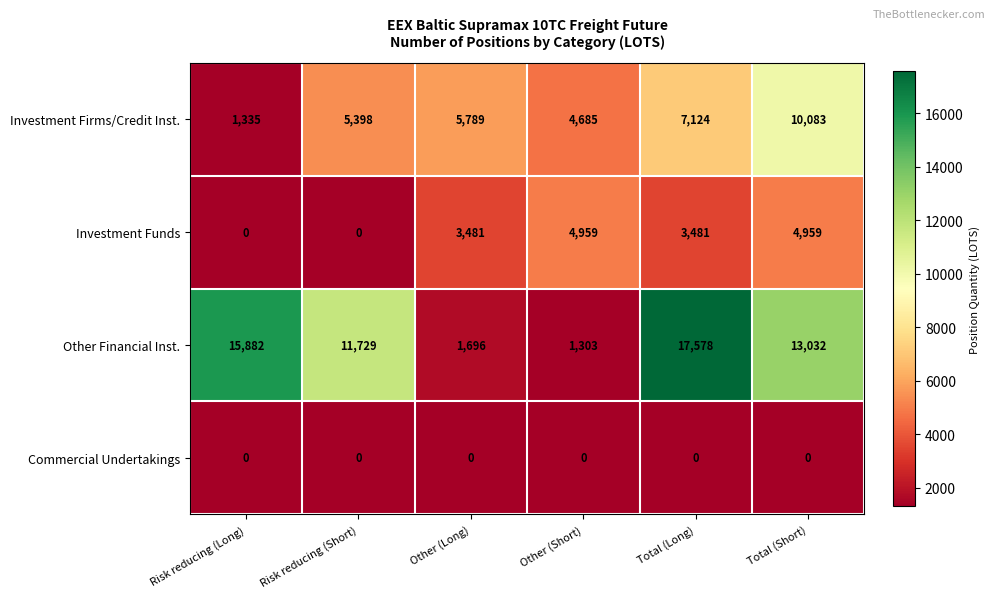

Reading left to right, list all the values displayed in this chart.

Investment Firms/Credit Inst.: 1335	5398	5789	4685	7124	10083
Investment Funds: 0	0	3481	4959	3481	4959
Other Financial Inst.: 15882	11729	1696	1303	17578	13032
Commercial Undertakings: 0	0	0	0	0	0